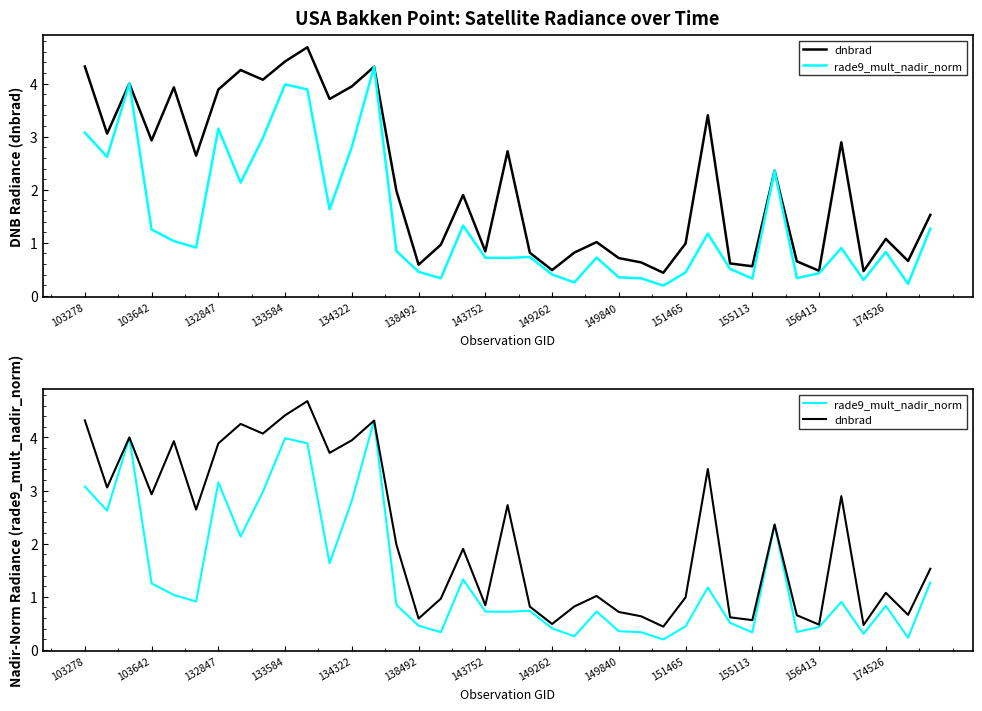

After their last crossing, which series has the higher values: dnbrad or rade9_mult_nadir_norm?

dnbrad